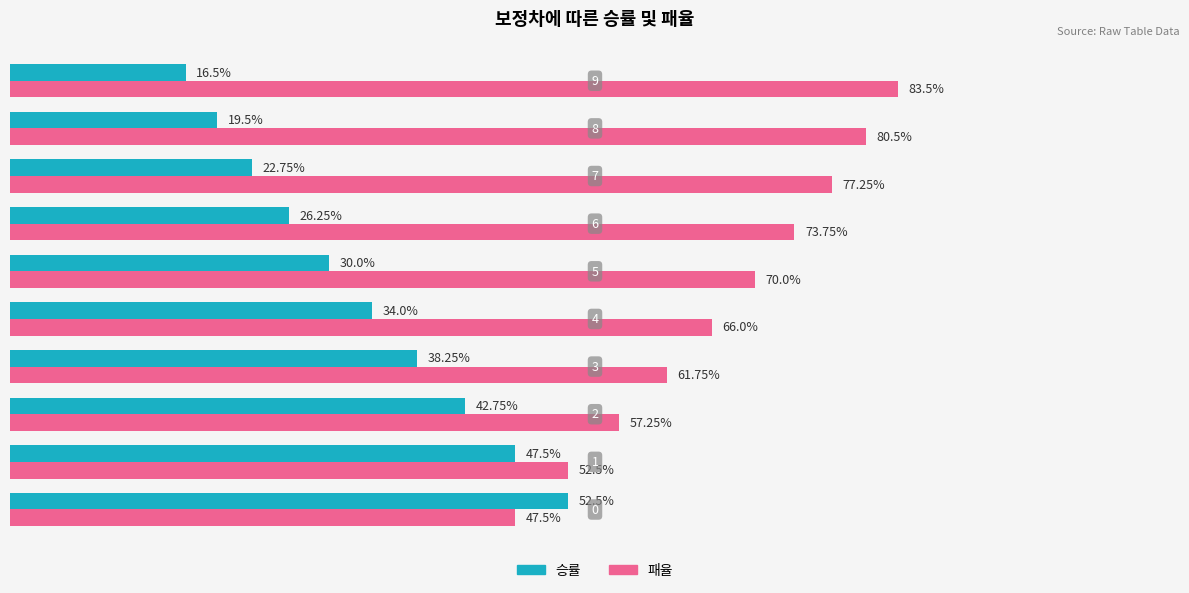

Rank the series by their maximum value, from highest to lowest.

패율, 승률